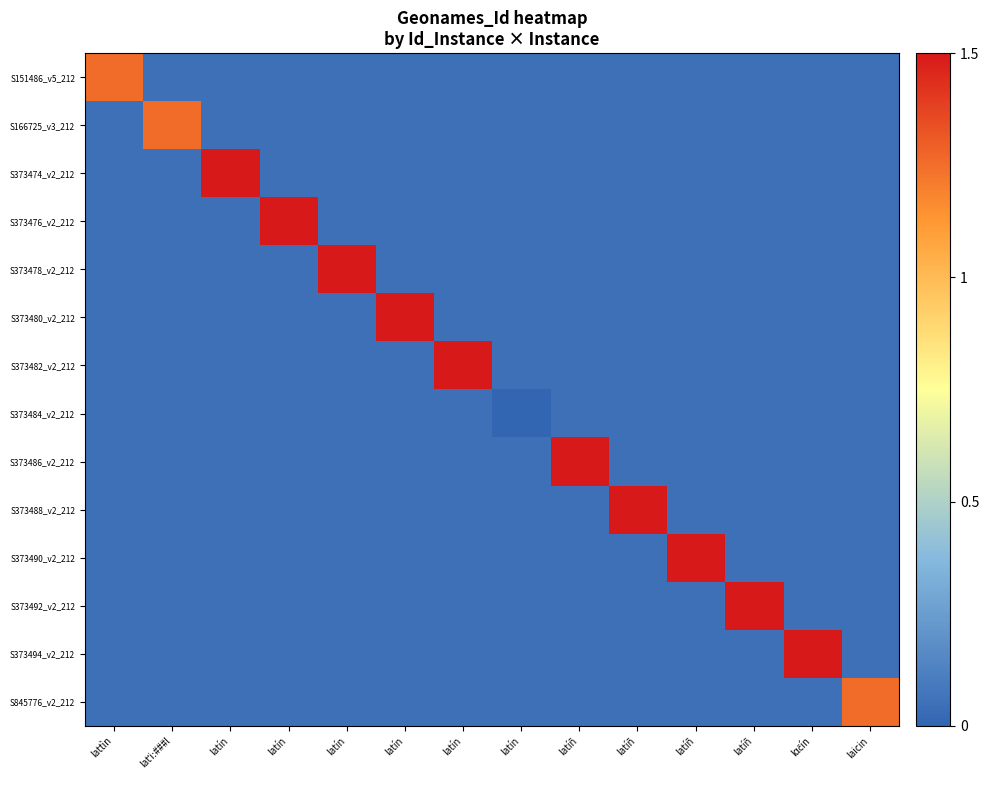

Reading left to right, list all the values displayed in this chart.

S151486_v5_212: lattìn=1.3	latˈiː###l=0.1	latín=0.1	latín=0.1	latín=0.1	latín=0.1	latín=0.1	latín=0.1	latíñ=0.1	latíñ=0.1	latíñ=0.1	latíñ=0.1	lαčín=0.1	laicin=0.1
S166725_v3_212: lattìn=0.1	latˈiː###l=1.3	latín=0.1	latín=0.1	latín=0.1	latín=0.1	latín=0.1	latín=0.1	latíñ=0.1	latíñ=0.1	latíñ=0.1	latíñ=0.1	lαčín=0.1	laicin=0.1
S373474_v2_212: lattìn=0.1	latˈiː###l=0.1	latín=1.5	latín=0.1	latín=0.1	latín=0.1	latín=0.1	latín=0.1	latíñ=0.1	latíñ=0.1	latíñ=0.1	latíñ=0.1	lαčín=0.1	laicin=0.1
S373476_v2_212: lattìn=0.1	latˈiː###l=0.1	latín=0.1	latín=1.5	latín=0.1	latín=0.1	latín=0.1	latín=0.1	latíñ=0.1	latíñ=0.1	latíñ=0.1	latíñ=0.1	lαčín=0.1	laicin=0.1
S373478_v2_212: lattìn=0.1	latˈiː###l=0.1	latín=0.1	latín=0.1	latín=1.5	latín=0.1	latín=0.1	latín=0.1	latíñ=0.1	latíñ=0.1	latíñ=0.1	latíñ=0.1	lαčín=0.1	laicin=0.1
S373480_v2_212: lattìn=0.1	latˈiː###l=0.1	latín=0.1	latín=0.1	latín=0.1	latín=1.5	latín=0.1	latín=0.1	latíñ=0.1	latíñ=0.1	latíñ=0.1	latíñ=0.1	lαčín=0.1	laicin=0.1
S373482_v2_212: lattìn=0.1	latˈiː###l=0.1	latín=0.1	latín=0.1	latín=0.1	latín=0.1	latín=1.5	latín=0.1	latíñ=0.1	latíñ=0.1	latíñ=0.1	latíñ=0.1	lαčín=0.1	laicin=0.1
S373484_v2_212: lattìn=0.1	latˈiː###l=0.1	latín=0.1	latín=0.1	latín=0.1	latín=0.1	latín=0.1	latín=0.0	latíñ=0.1	latíñ=0.1	latíñ=0.1	latíñ=0.1	lαčín=0.1	laicin=0.1
S373486_v2_212: lattìn=0.1	latˈiː###l=0.1	latín=0.1	latín=0.1	latín=0.1	latín=0.1	latín=0.1	latín=0.1	latíñ=1.5	latíñ=0.1	latíñ=0.1	latíñ=0.1	lαčín=0.1	laicin=0.1
S373488_v2_212: lattìn=0.1	latˈiː###l=0.1	latín=0.1	latín=0.1	latín=0.1	latín=0.1	latín=0.1	latín=0.1	latíñ=0.1	latíñ=1.5	latíñ=0.1	latíñ=0.1	lαčín=0.1	laicin=0.1
S373490_v2_212: lattìn=0.1	latˈiː###l=0.1	latín=0.1	latín=0.1	latín=0.1	latín=0.1	latín=0.1	latín=0.1	latíñ=0.1	latíñ=0.1	latíñ=1.5	latíñ=0.1	lαčín=0.1	laicin=0.1
S373492_v2_212: lattìn=0.1	latˈiː###l=0.1	latín=0.1	latín=0.1	latín=0.1	latín=0.1	latín=0.1	latín=0.1	latíñ=0.1	latíñ=0.1	latíñ=0.1	latíñ=1.5	lαčín=0.1	laicin=0.1
S373494_v2_212: lattìn=0.1	latˈiː###l=0.1	latín=0.1	latín=0.1	latín=0.1	latín=0.1	latín=0.1	latín=0.1	latíñ=0.1	latíñ=0.1	latíñ=0.1	latíñ=0.1	lαčín=1.5	laicin=0.1
S845776_v2_212: lattìn=0.1	latˈiː###l=0.1	latín=0.1	latín=0.1	latín=0.1	latín=0.1	latín=0.1	latín=0.1	latíñ=0.1	latíñ=0.1	latíñ=0.1	latíñ=0.1	lαčín=0.1	laicin=1.3